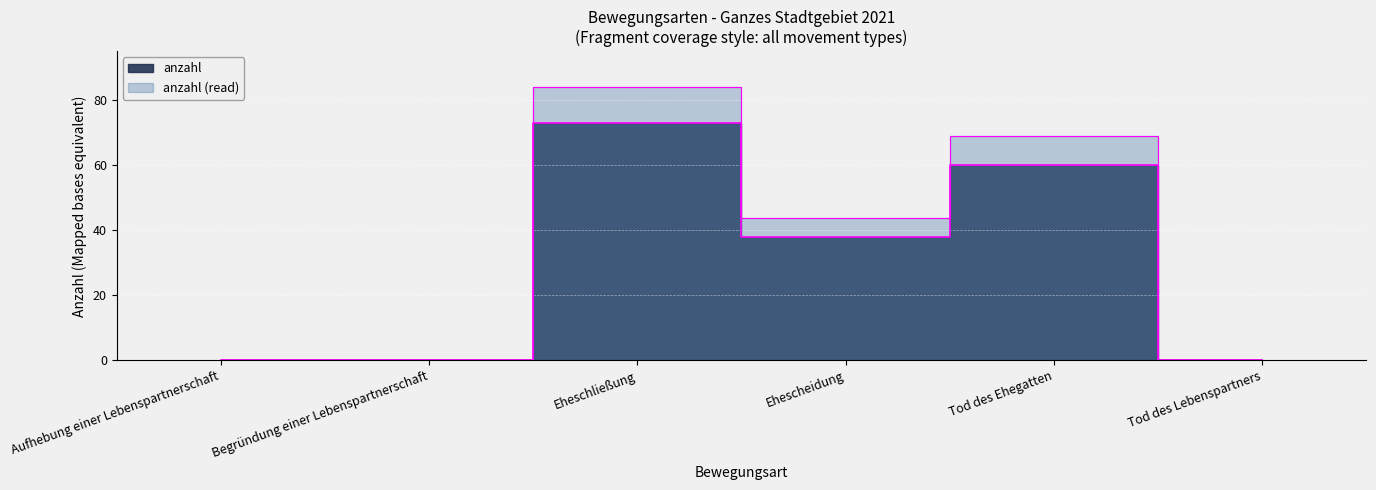

Where is the data nearest to the value 36?

Ehescheidung